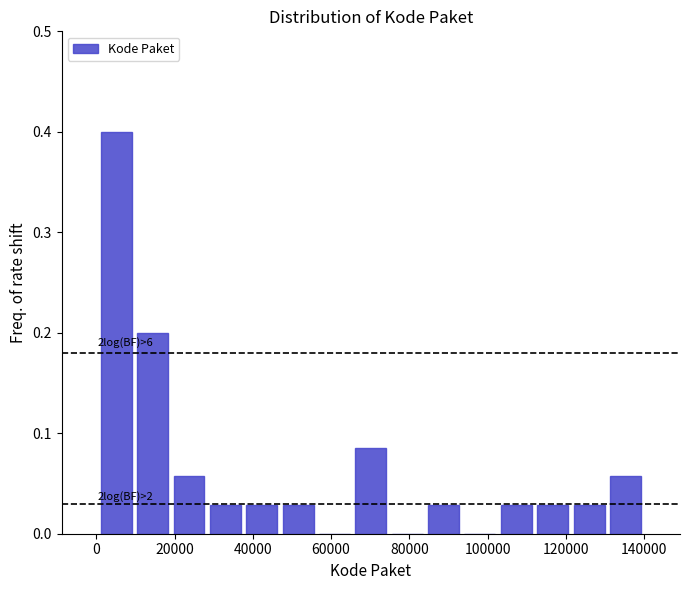

Which range on the x-axis has the tallest bar?

0 to 10000